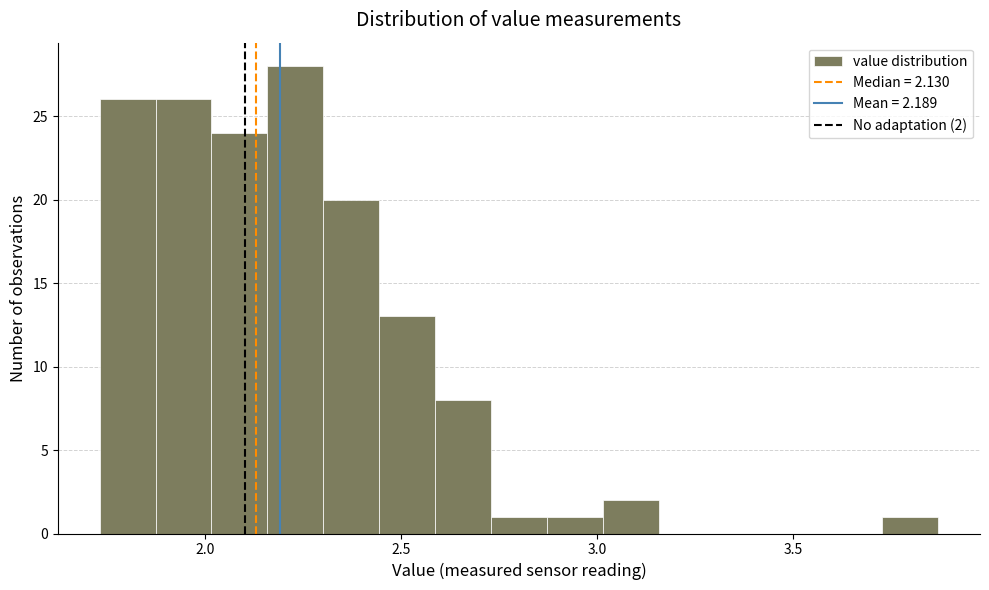

Around what value on the x-axis is the tallest bar? Give the approximate position of its centre, as read against the axis.

2.25